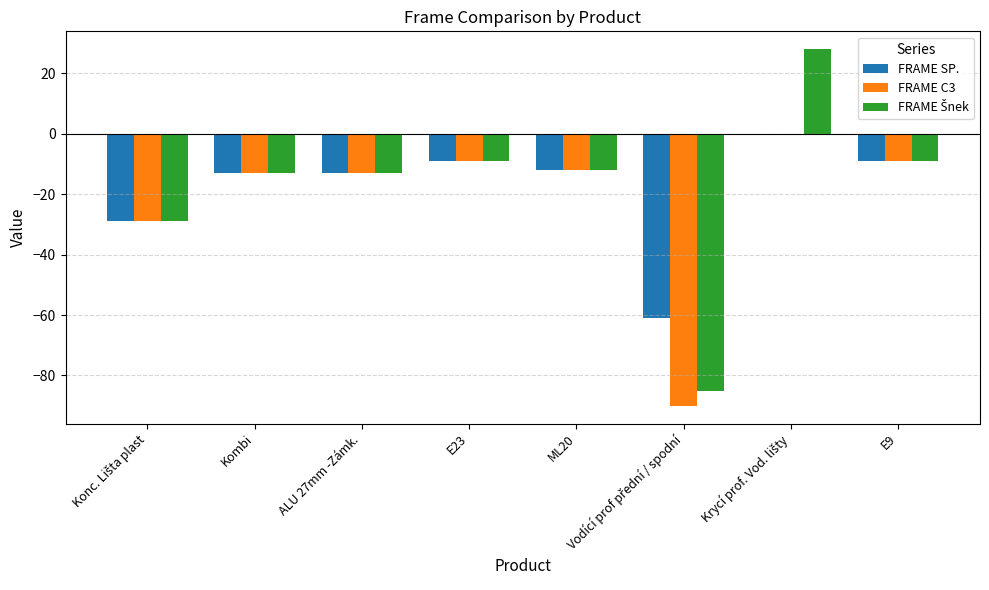

What is the total value across all series at E23?

-27